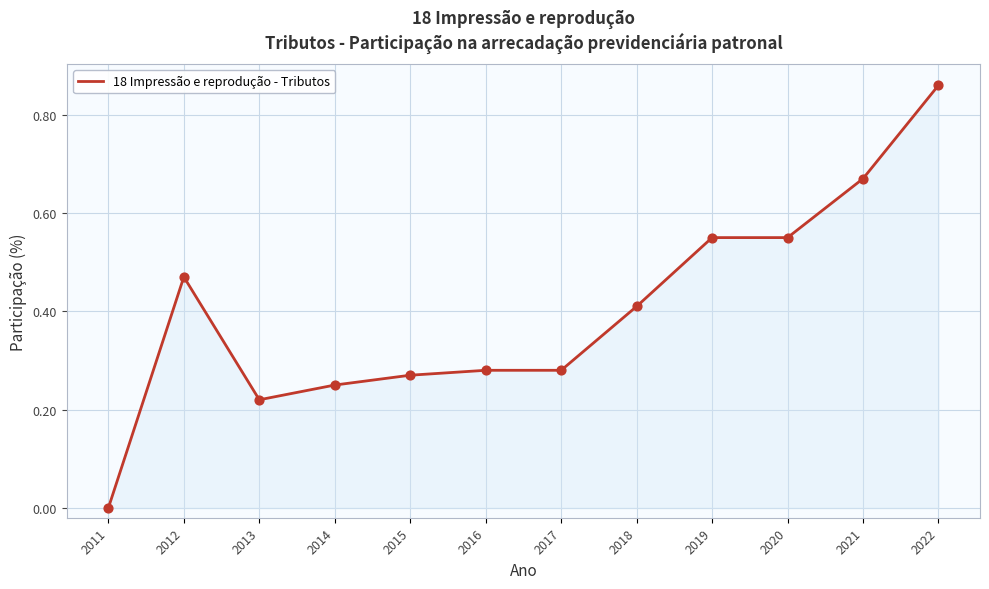

What is the change in value from 2017 to 2021?

+0.4